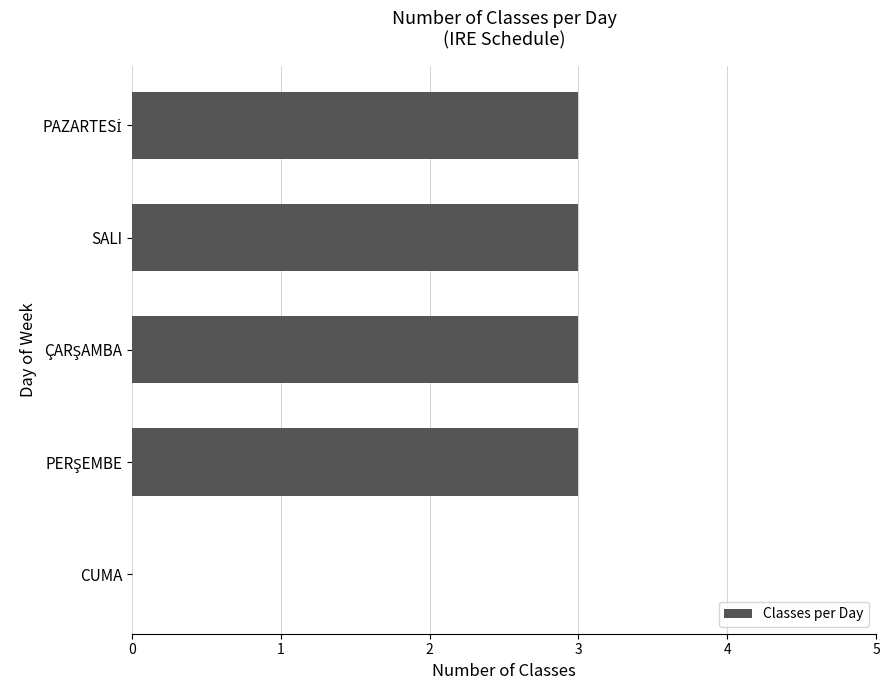

Does the chart contain stacked bars?

No